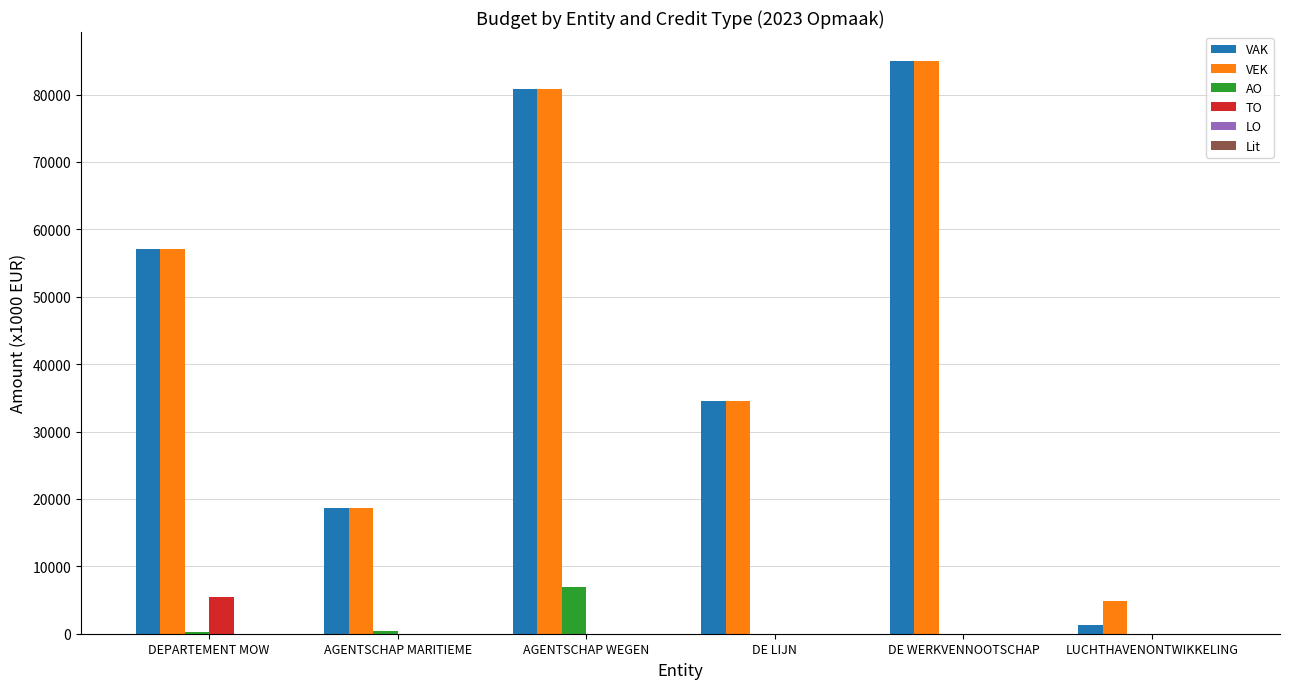

What is the maximum value shown in the chart?

85027